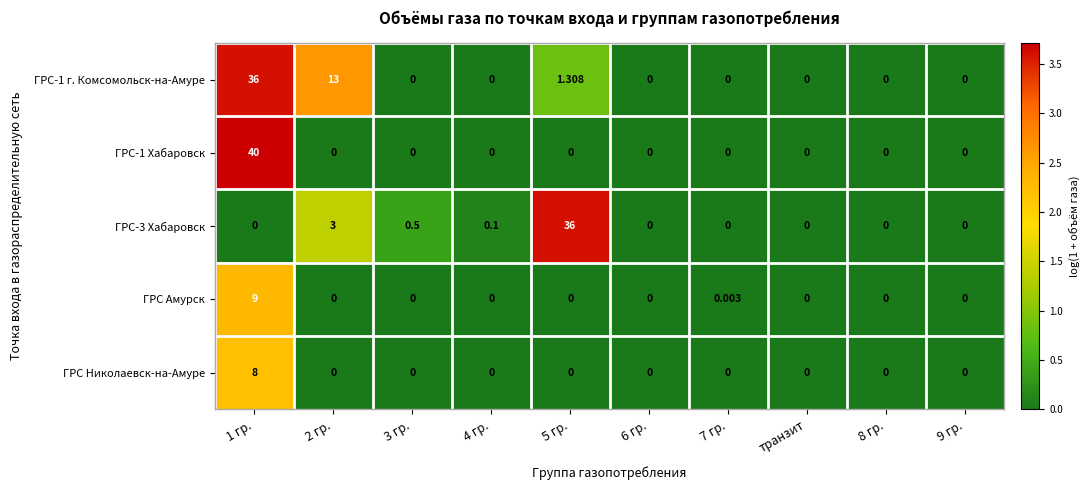

At how many categories does at least one series exceed 2?

3